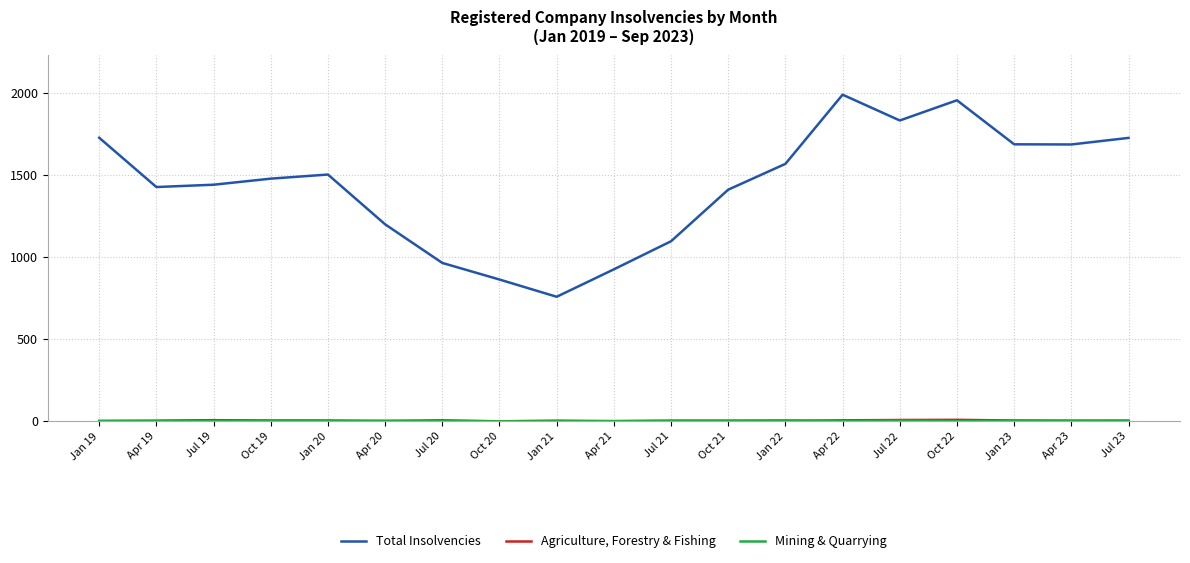

Which series has the widest spread of values?

Total Insolvencies